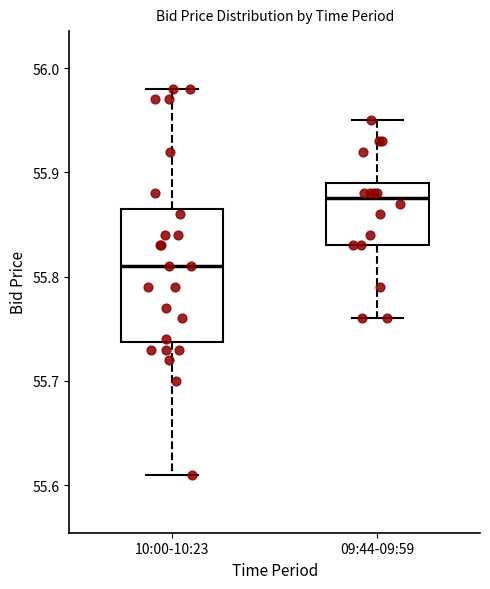

Reading left to right, read every box against the y-axis: the position of its median line, the range the box covers, and the ends of its whiskers. The values are not printed on the chart, so give them approximately, as read against the axis.

10:00-10:23: median 55.81, box 55.74 to 55.87, whiskers 55.61 to 55.98
09:44-09:59: median 55.88, box 55.83 to 55.89, whiskers 55.76 to 55.95